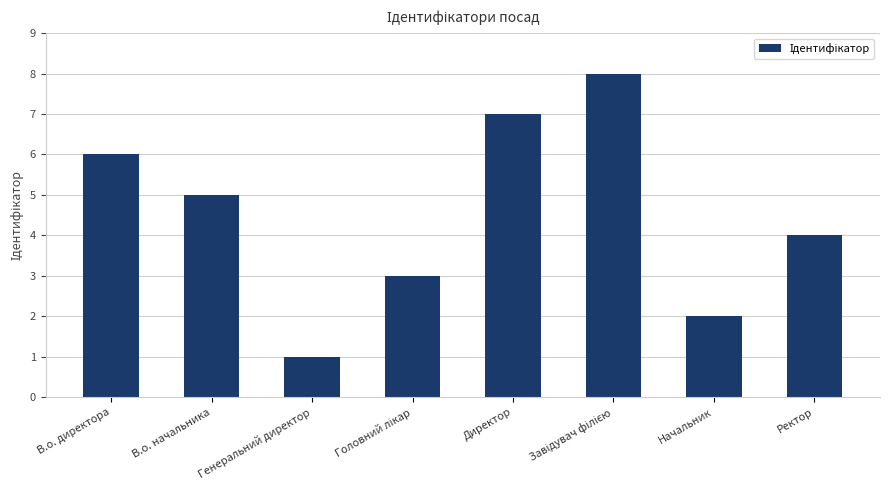

Where does the data first go above 5?

В.о. директора